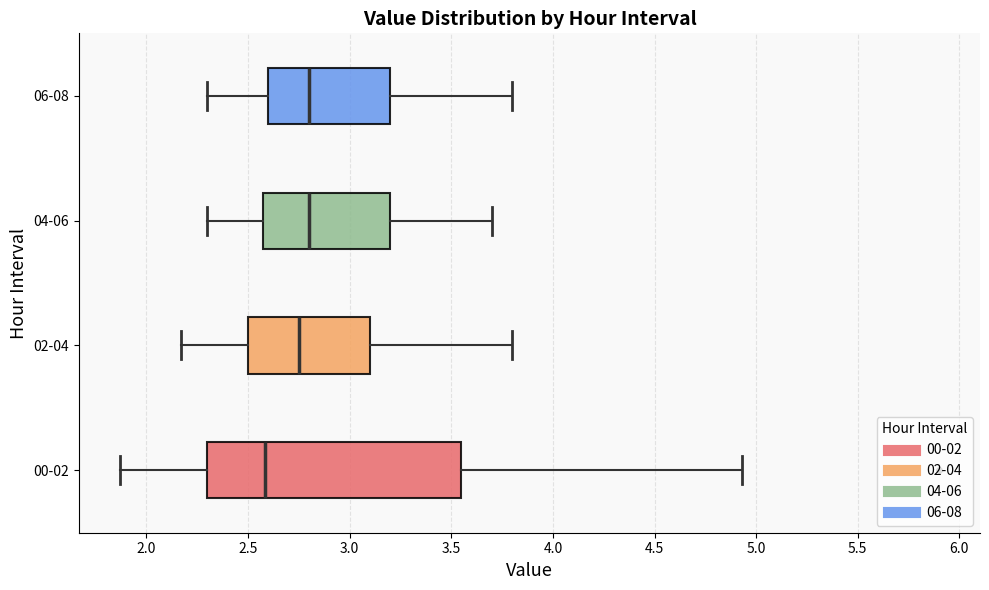

Reading bottom to top, read every box against the x-axis: the position of its median line, the range the box covers, and the ends of its whiskers. The values are not printed on the chart, so give them approximately, as read against the axis.

00-02: median 2.60, box 2.30 to 3.55, whiskers 1.85 to 4.95
02-04: median 2.75, box 2.50 to 3.10, whiskers 2.15 to 3.80
04-06: median 2.80, box 2.60 to 3.20, whiskers 2.30 to 3.70
06-08: median 2.80, box 2.60 to 3.20, whiskers 2.30 to 3.80